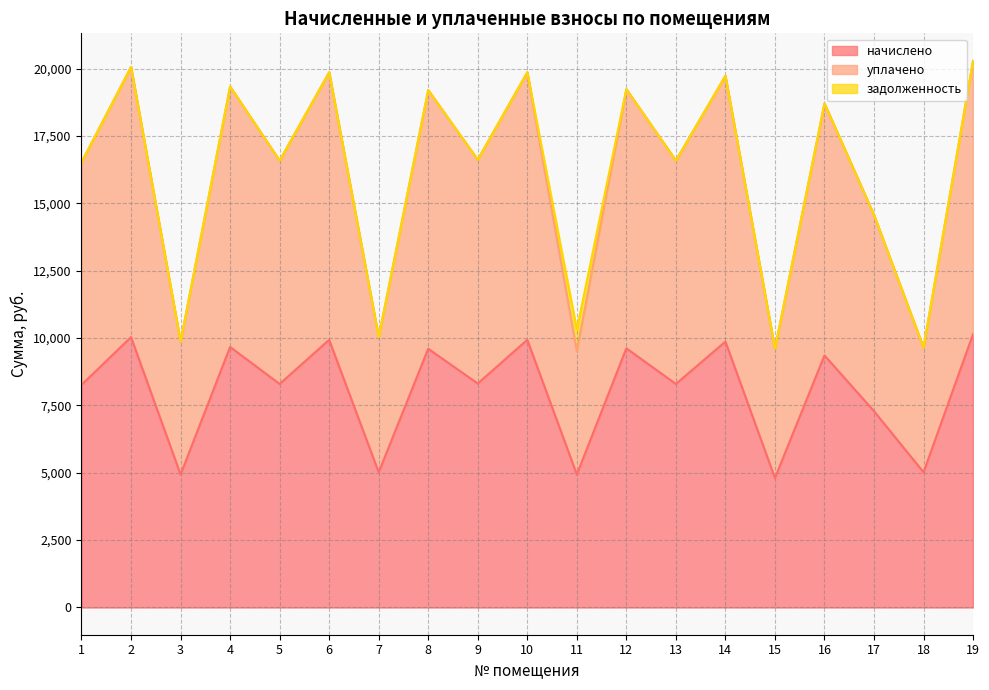

Does the chart have visible grid lines?

Yes